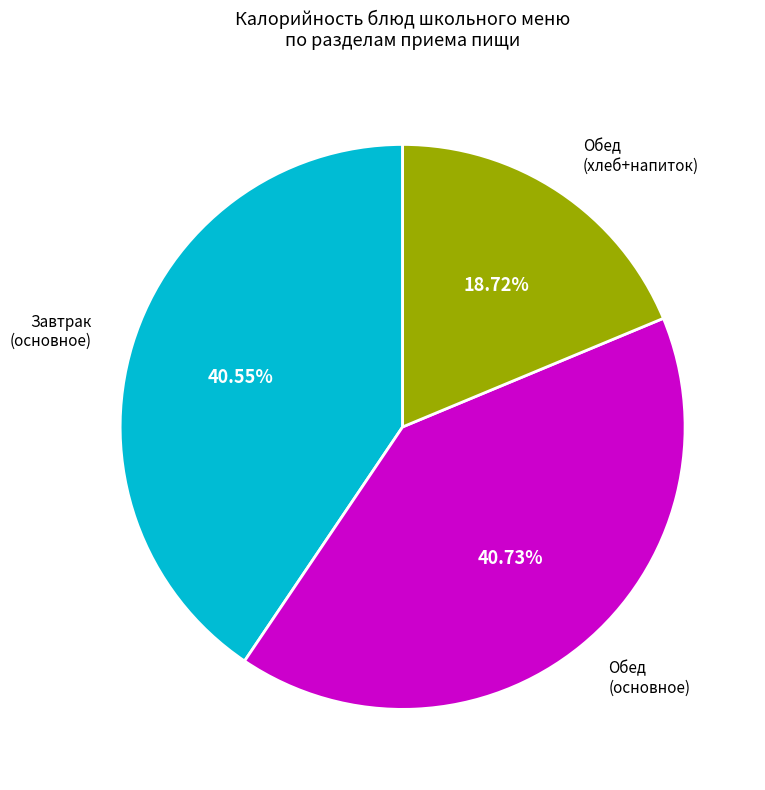

Count the number of slices in the pie.

3